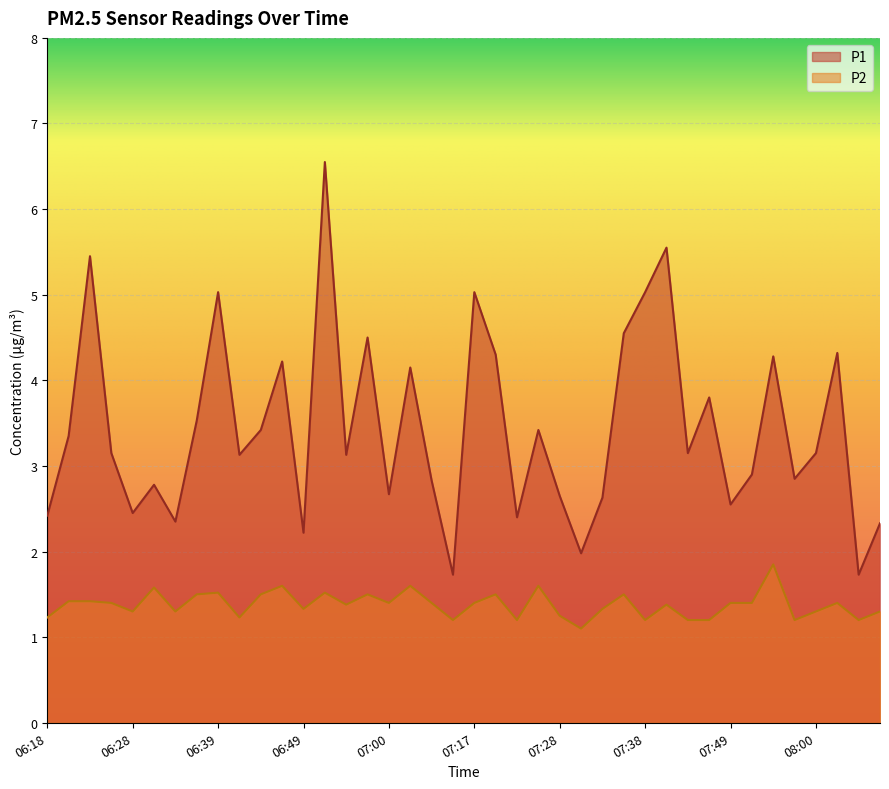

What is the minimum value for P1?

1.7